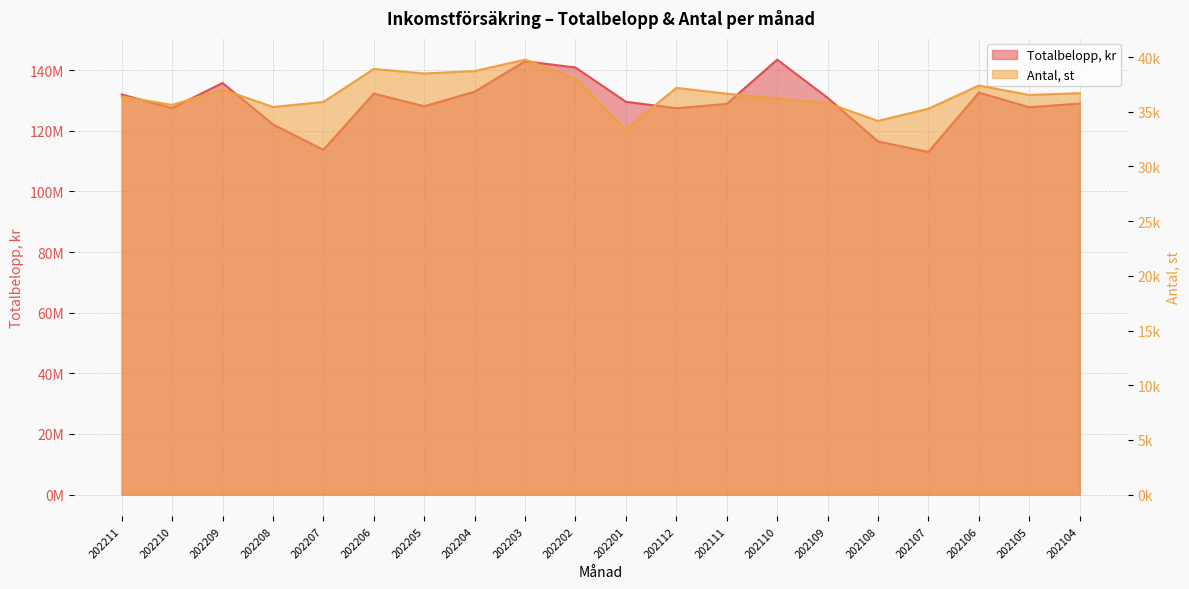

Reading right to left, transcribe all the data shown in this chart.

Totalbelopp, kr: 202104=128963313	202105=127724044	202106=132582023	202107=112985209	202108=116473995	202109=130858392	202110=143443740	202111=128851732	202112=127415725	202201=129545857	202202=140848358	202203=142915691	202204=132866865	202205=128068588	202206=132246272	202207=113686059	202208=122084862	202209=135758487	202210=127449391	202211=131956713
Antal, st: 202104=36704	202105=36541	202106=37403	202107=35283	202108=34168	202109=35800	202110=36226	202111=36657	202112=37190	202201=33397	202202=38057	202203=39771	202204=38726	202205=38505	202206=38917	202207=35904	202208=35442	202209=37039	202210=35628	202211=36407